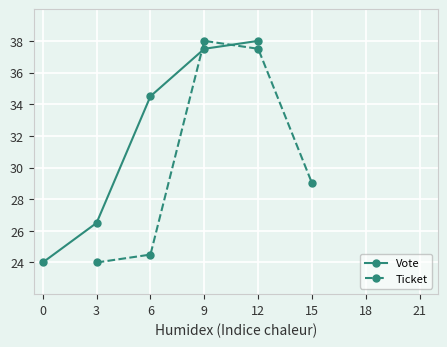

True or false: Vote has more than 2 points higher than both neighbors.

False